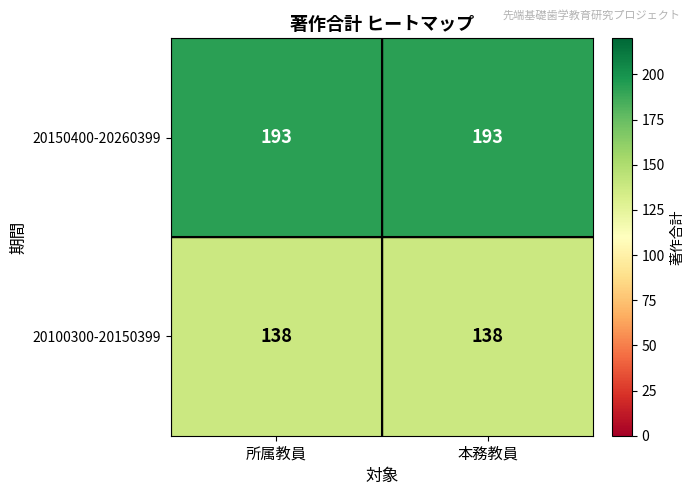

Reading right to left, transcribe all the data shown in this chart.

20150400-20260399: 193	193
20100300-20150399: 138	138